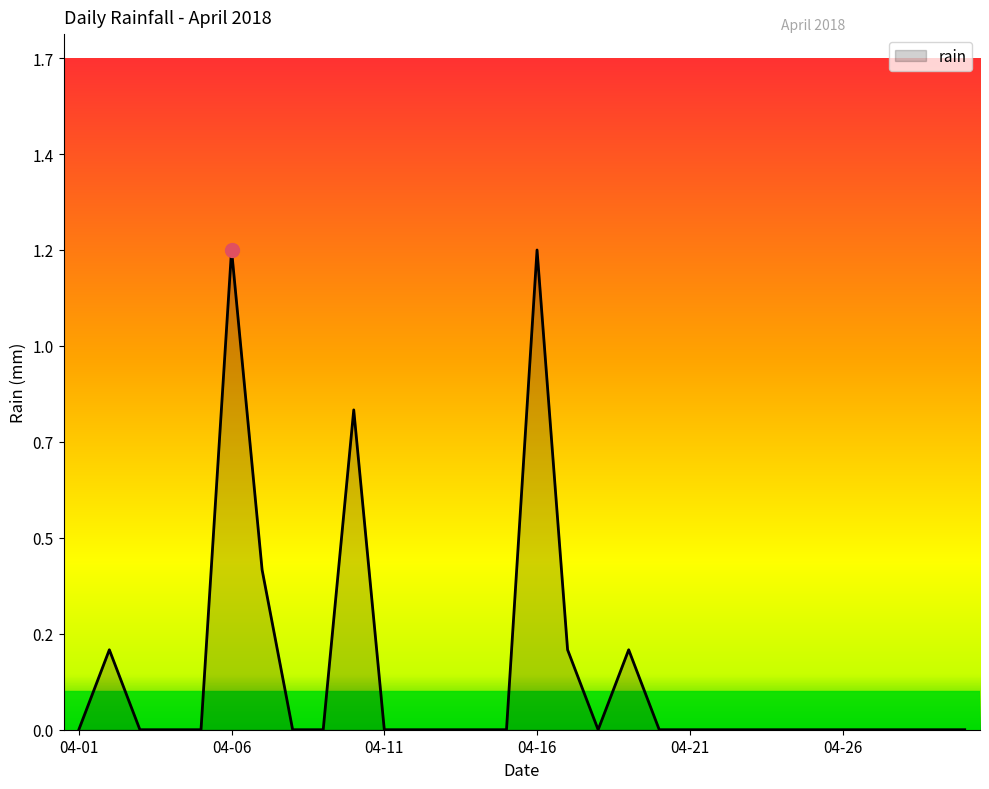

How many points are lower than both their immediate neighbors (excluding endpoints)?

1